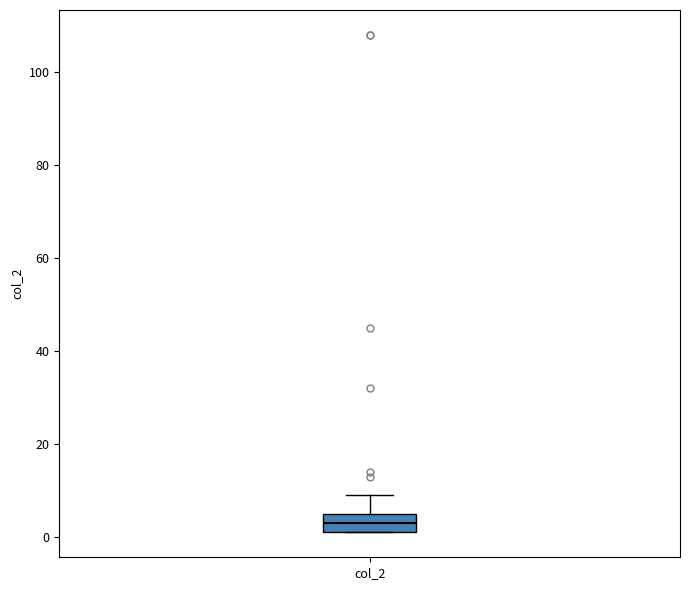

Transcribe this box plot: give where the median line is, the range the box spans, and where the two whiskers end, as read against the y-axis. The values are not printed on the chart, so give them approximately, as read against the axis.

median 4, box 2 to 6, whiskers 2 to 10